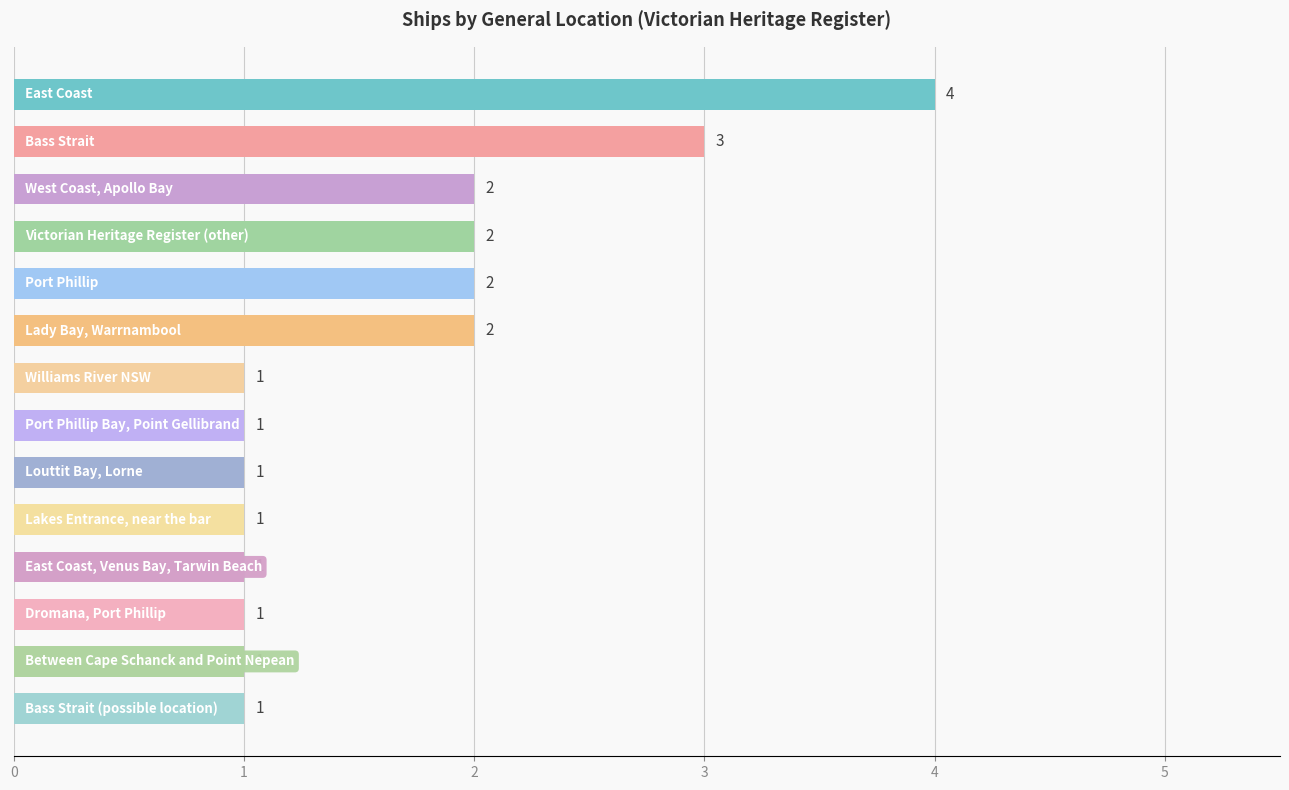

What is the difference between the maximum and second lowest values?

3